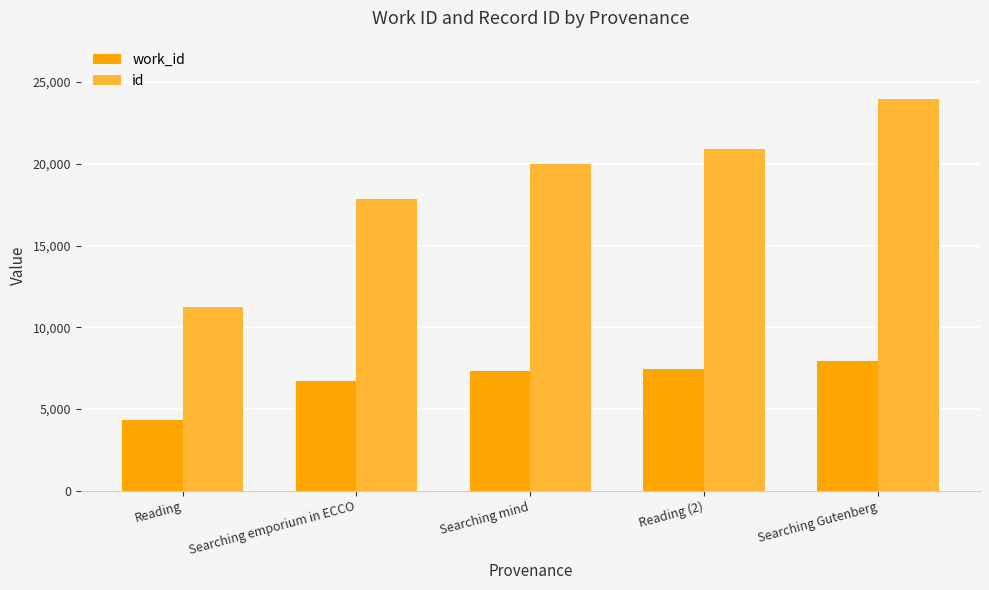

List the labels in order of id value, largest first.

Searching Gutenberg, Reading (2), Searching mind, Searching emporium in ECCO, Reading